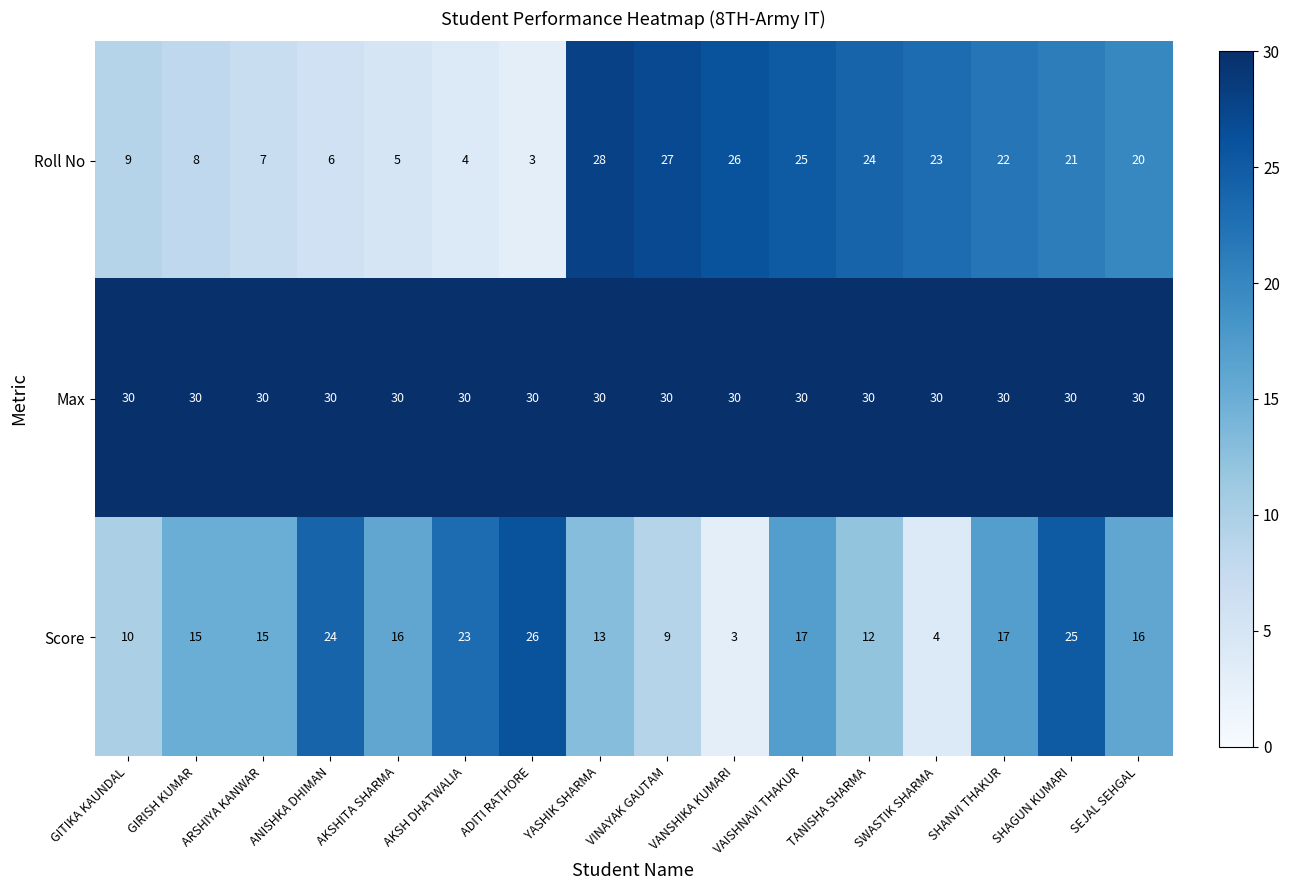

What is the total value across all series at VANSHIKA KUMARI?

59